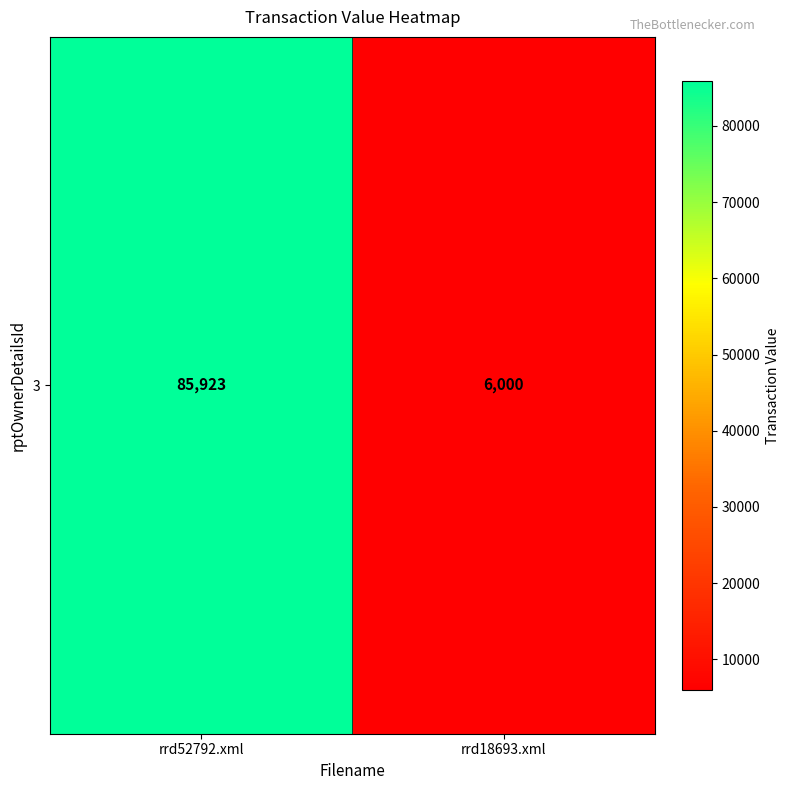

True or false: the data shows 9782 at rrd18693.xml.

False